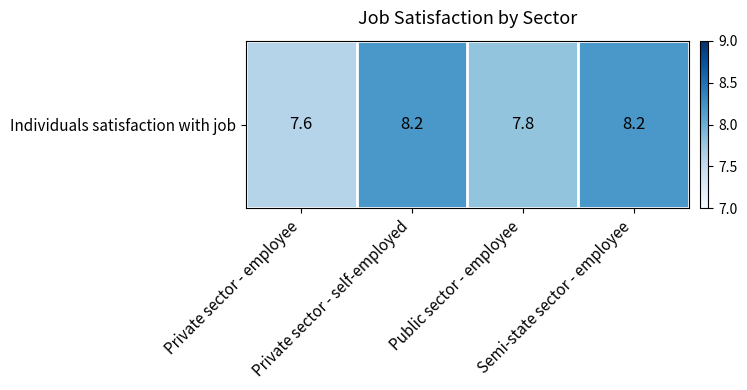

Between Public sector - employee and Semi-state sector - employee, which is larger?

Semi-state sector - employee